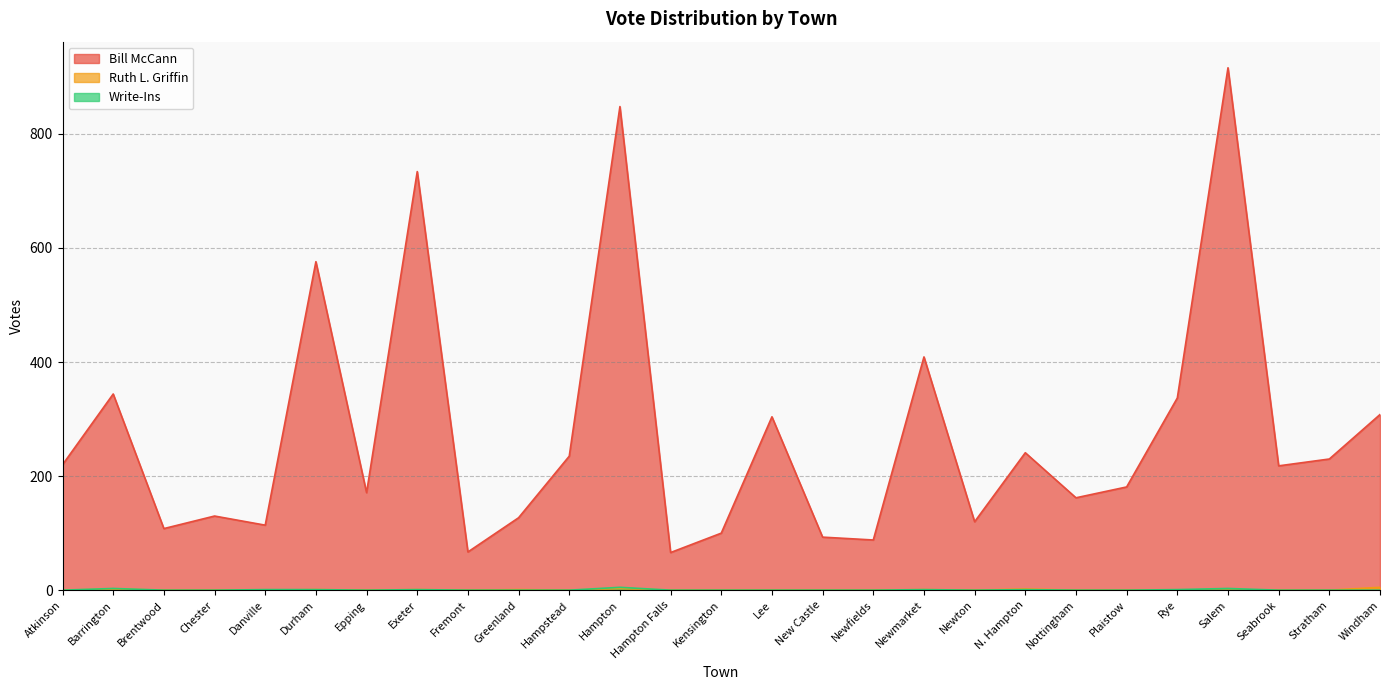

At which label is Bill McCann closest to 491?

Newmarket